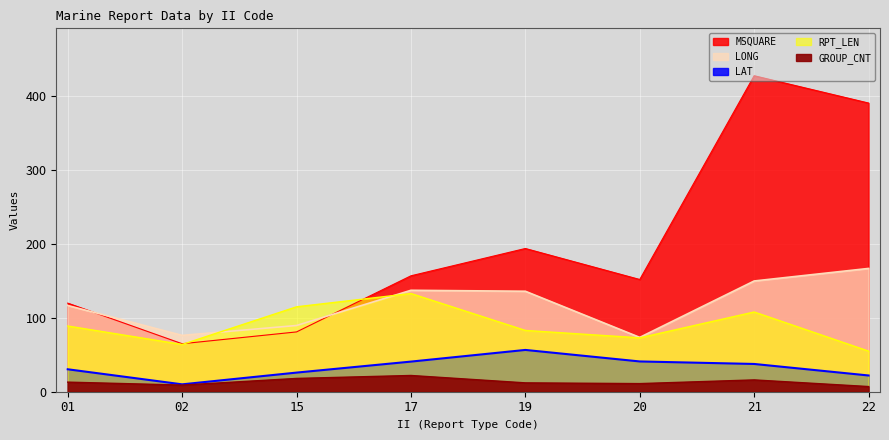

How many lines are shown in the chart?

5